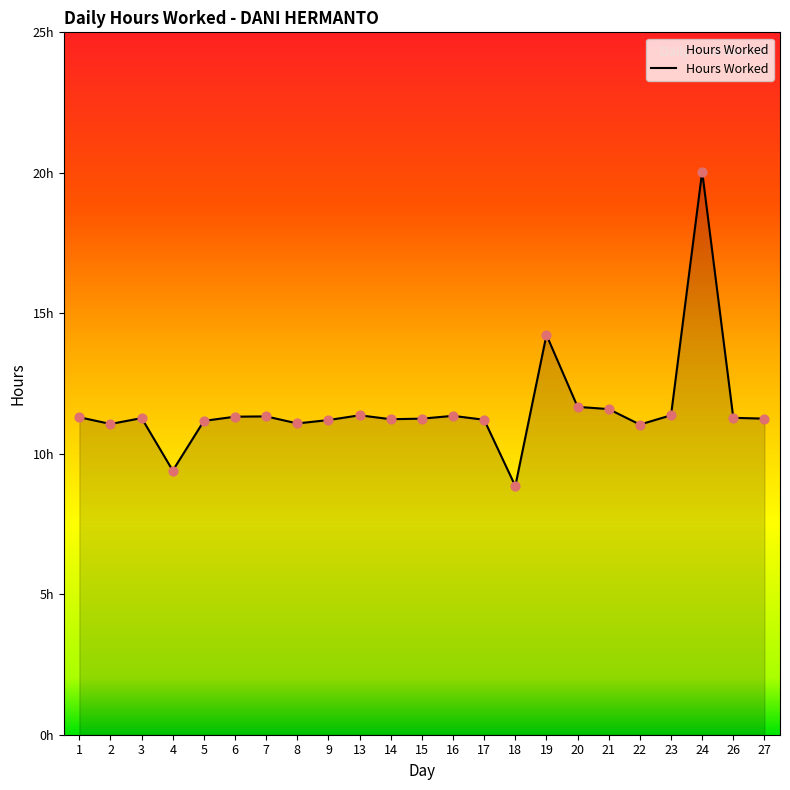

Is this an area chart (filled region under the line)?

Yes